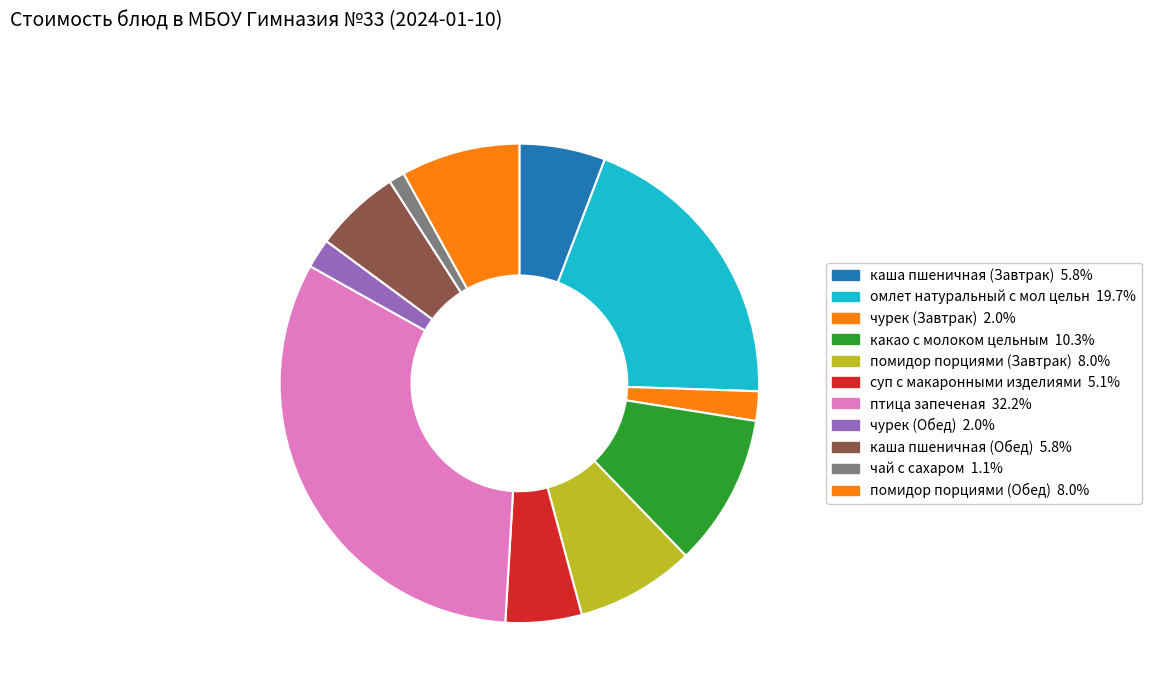

How many slices are in this pie chart?

11